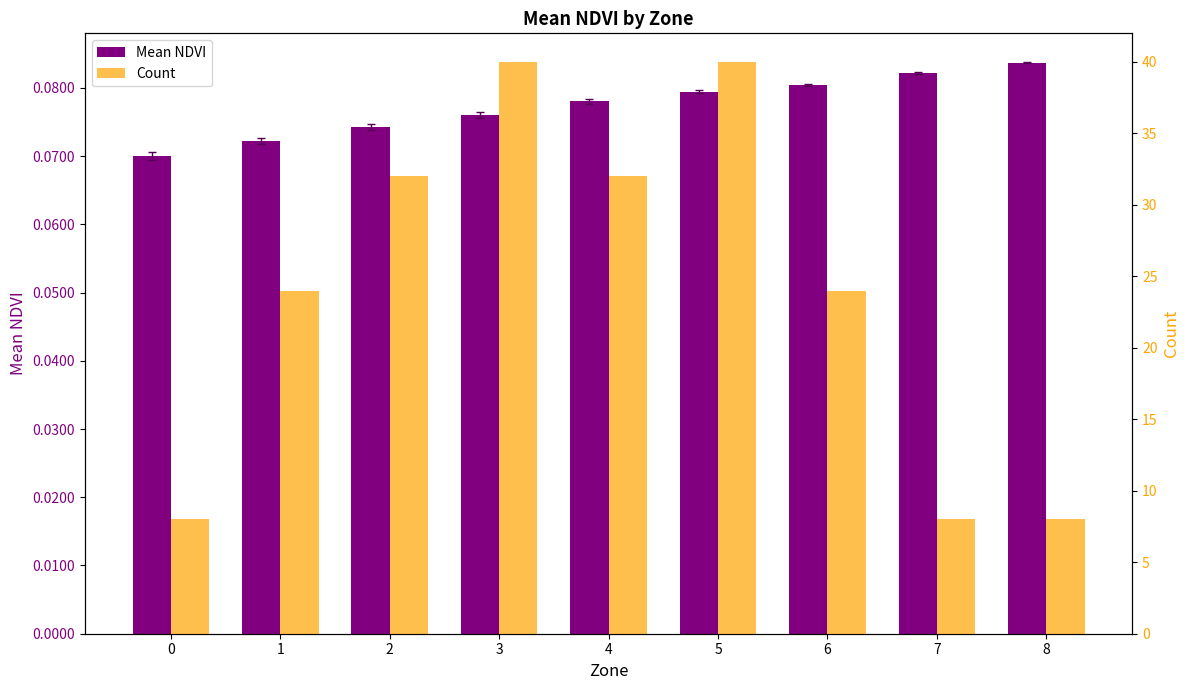

Is it true that Mean NDVI equals 0.1 at 3?

True